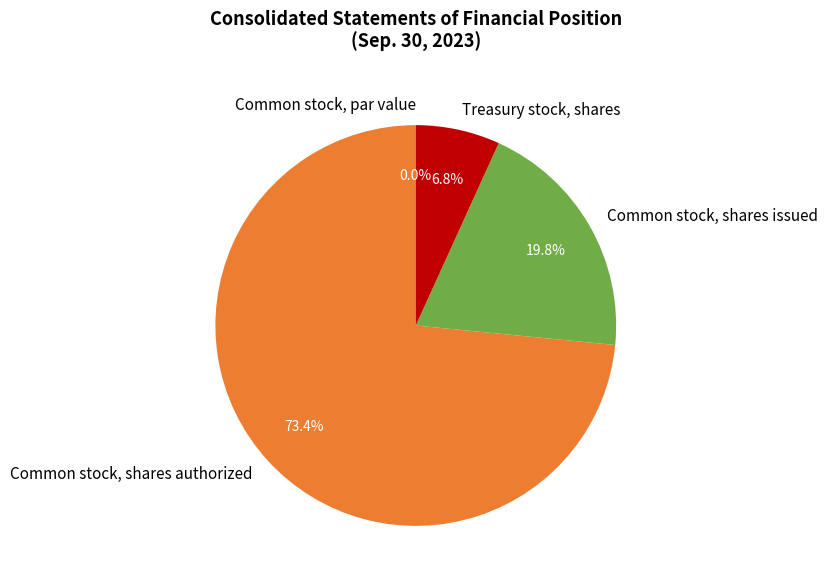

What portion of the pie excludes Treasury stock, shares?

93.2%